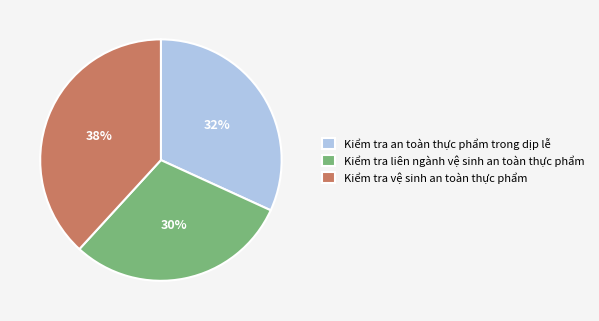

What is the largest slice in the pie chart?

Kiểm tra vệ sinh an toàn thực phẩm